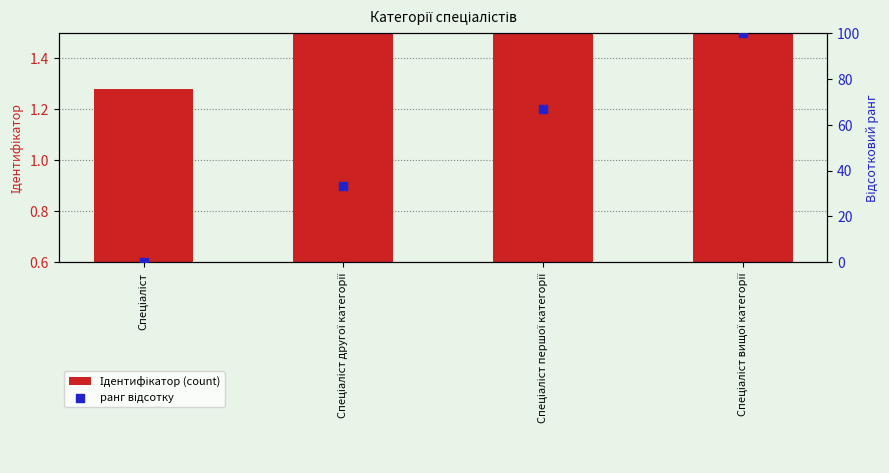

What is the total value across all series at Спеціаліст другої категорії?

34.3